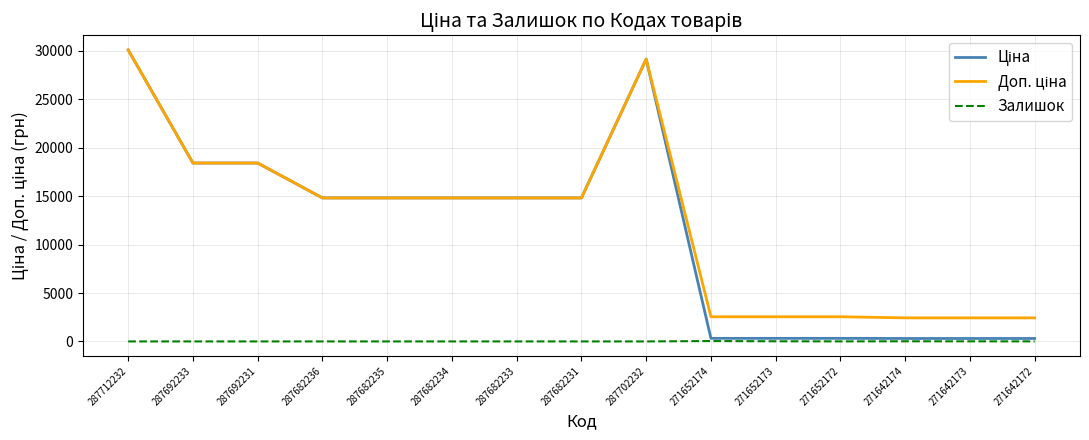

What is the difference between the highest and lowest values at 287682234?

14817.6